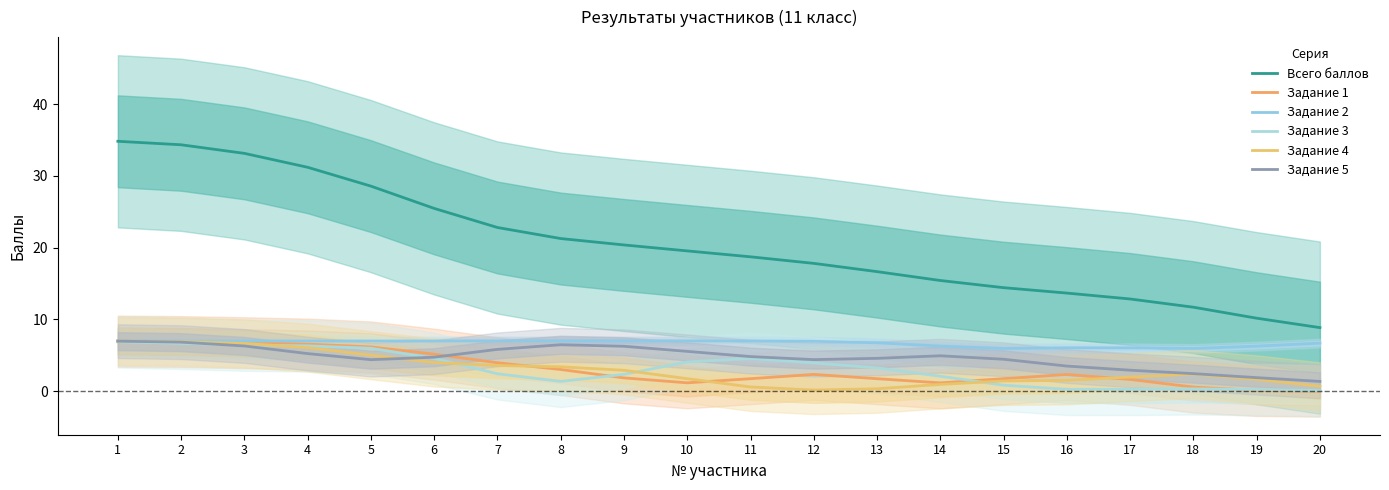

How many values in the Задание 1 series are below 2?

10